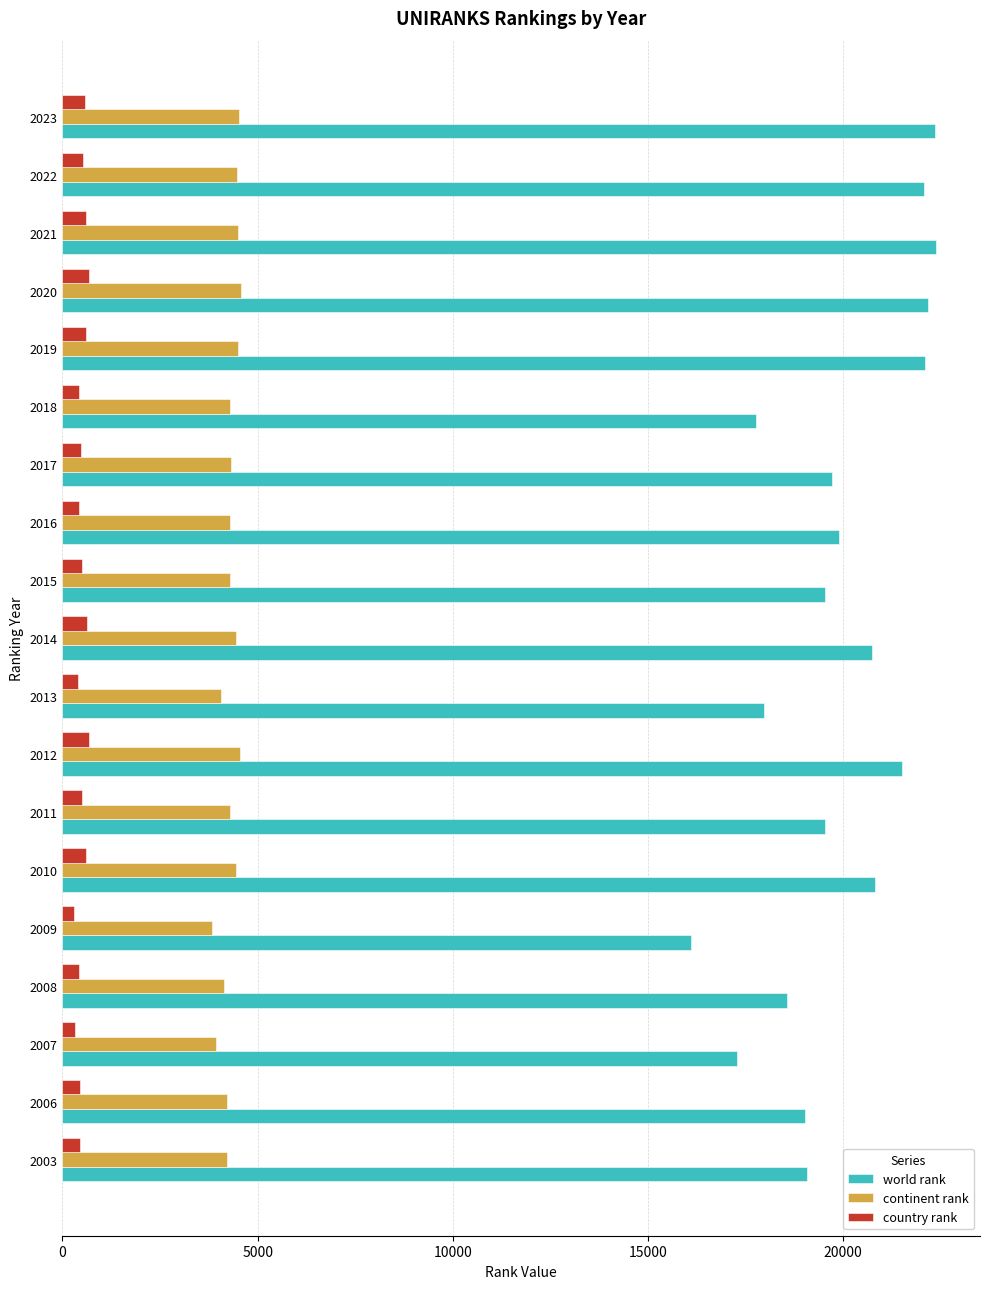

Is it true that world rank equals 16104 at 2009?

True